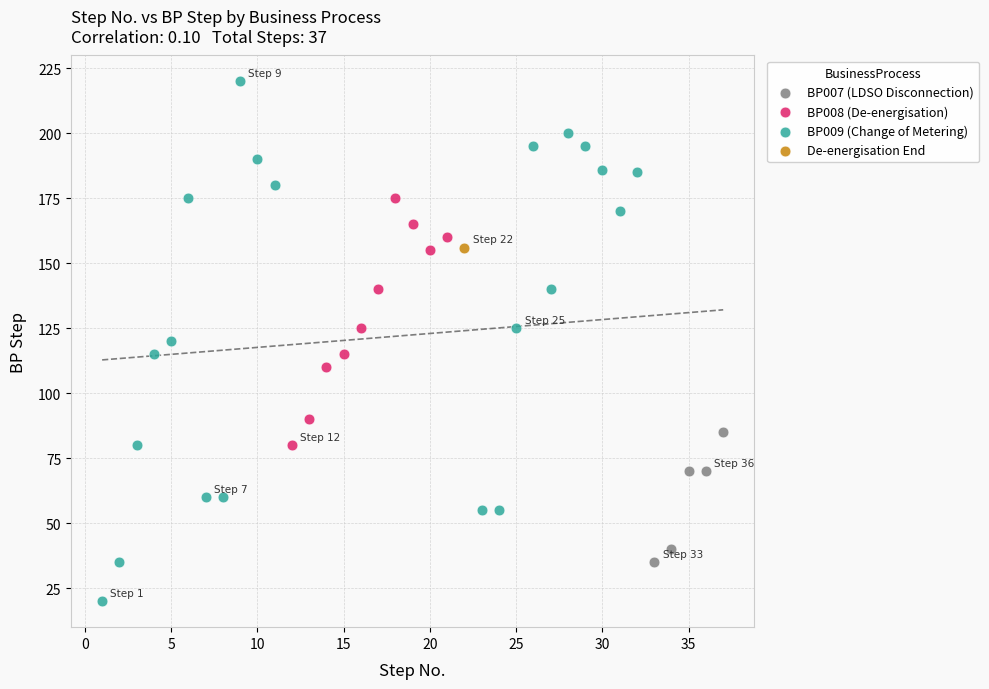

What are all the series names shown in the legend?

BP007 (LDSO Disconnection), BP008 (De-energisation), BP009 (Change of Metering), De-energisation End